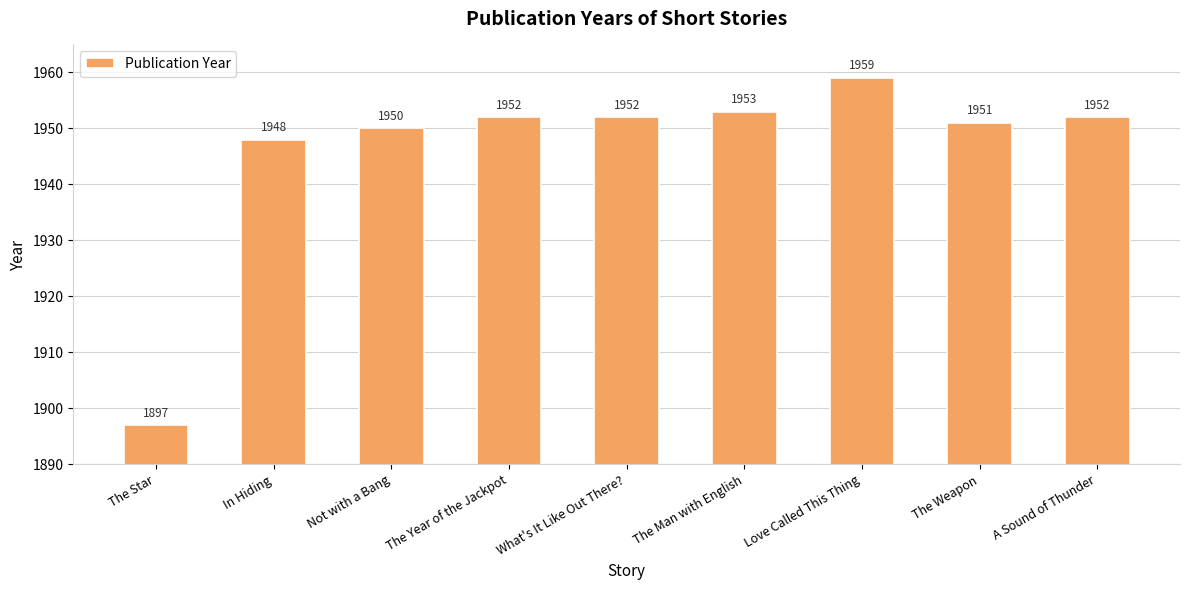

Reading right to left, list all the values displayed in this chart.

1952	1951	1959	1953	1952	1952	1950	1948	1897